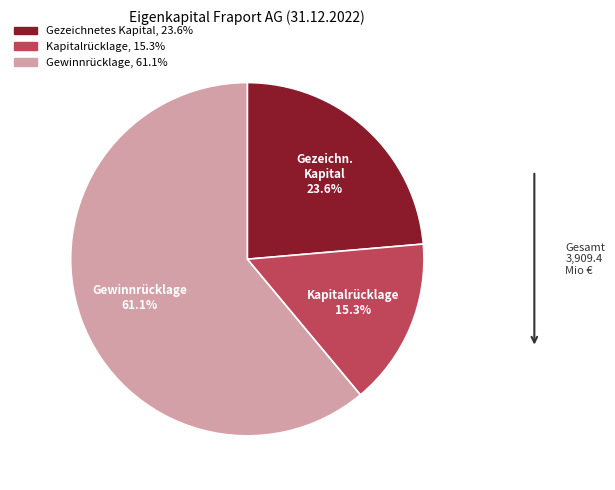

What is the ratio of the value at Kapitalrücklage to the value at Gewinnrücklage?

0.3